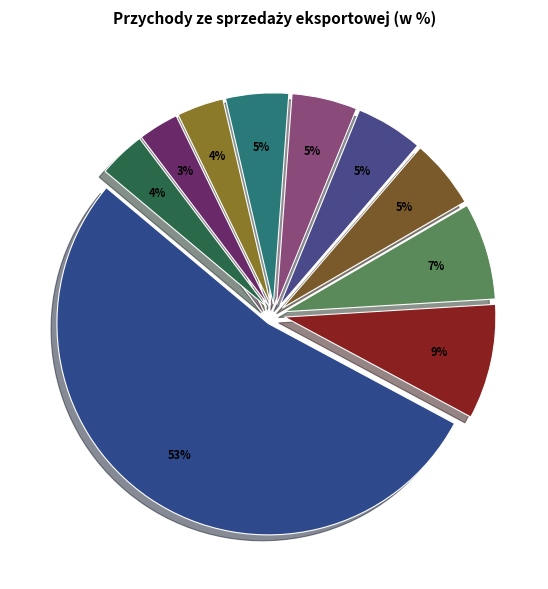

Count the number of slices in the pie.

10